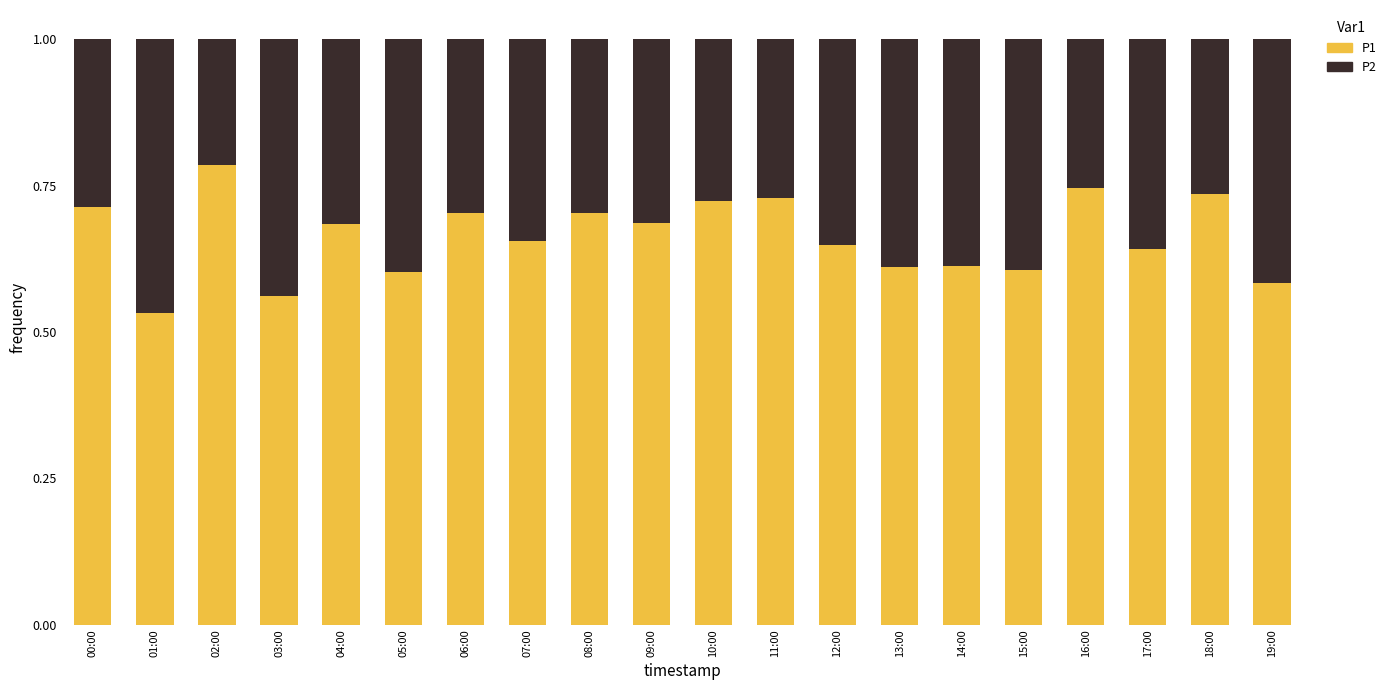

True or false: P1 has a value of 0.2 at 10:00.

False